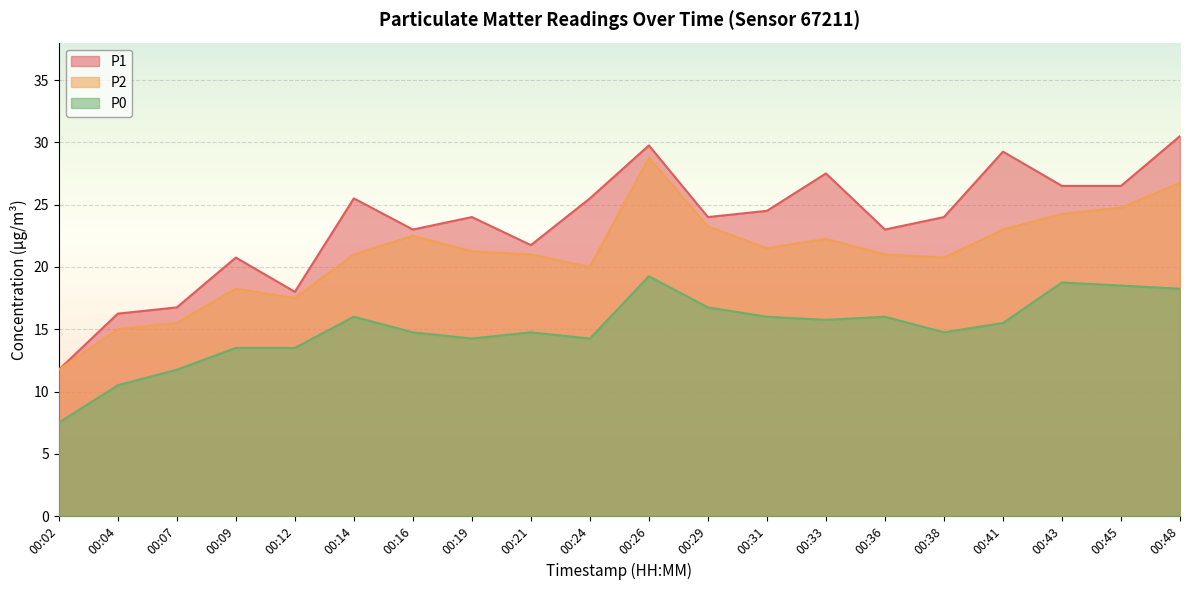

Which series has the largest total across all categories?

P1